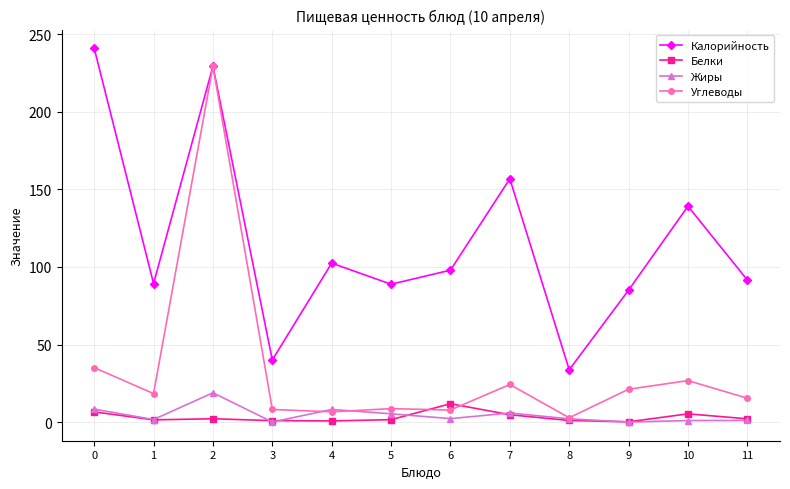

What is the difference between the Белки values at 1 and 11?

0.7